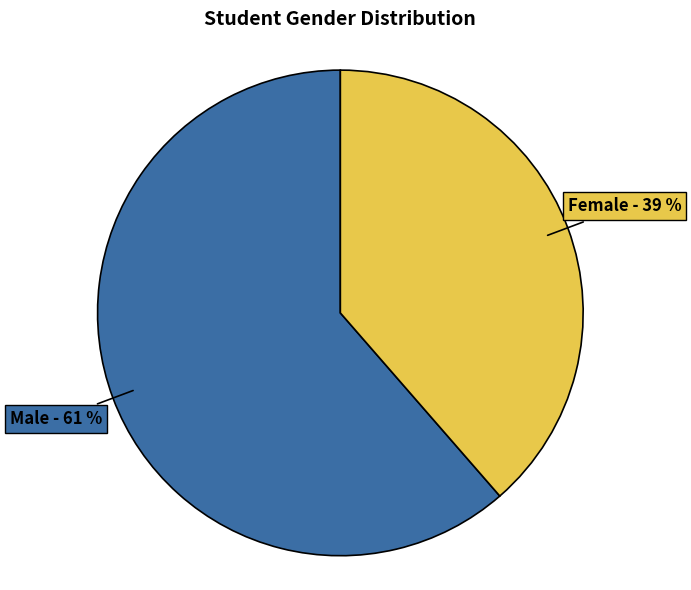

How many slices are in this pie chart?

2